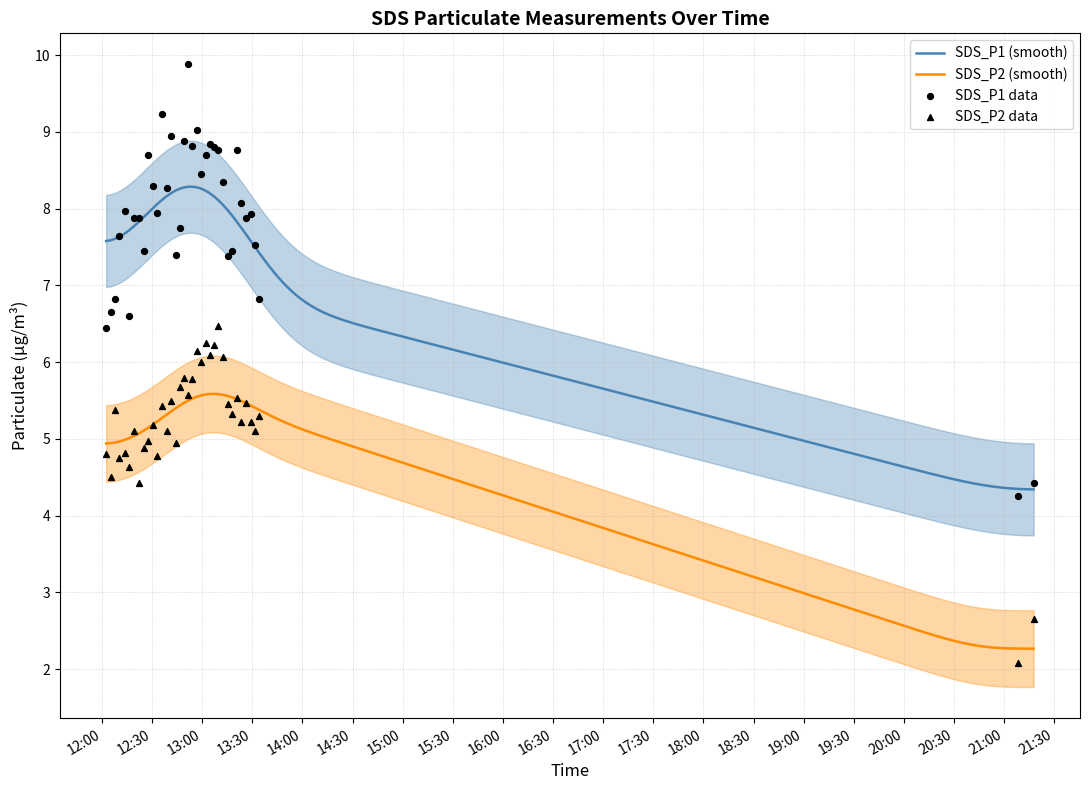

Which series reaches the minimum Y coordinate?

SDS_P2